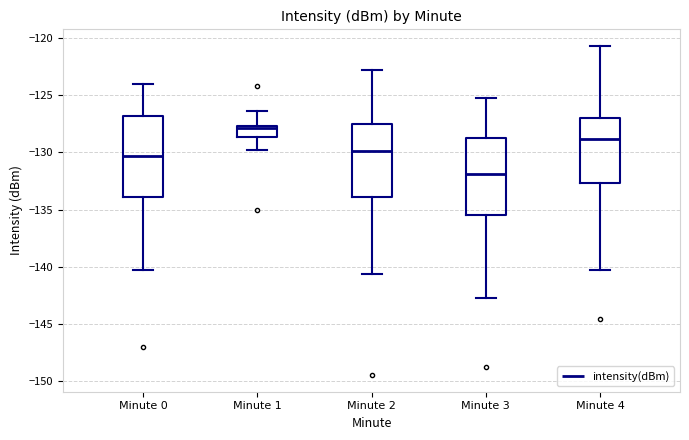

Reading left to right, read every box against the y-axis: the position of its median line, the range the box covers, and the ends of its whiskers. The values are not printed on the chart, so give them approximately, as read against the axis.

Minute 0: median -130.5, box -134.0 to -127.0, whiskers -140.5 to -124.0
Minute 1: median -128.0, box -128.5 to -127.5, whiskers -130.0 to -126.5
Minute 2: median -130.0, box -134.0 to -127.5, whiskers -140.5 to -123.0
Minute 3: median -132.0, box -135.5 to -128.5, whiskers -142.5 to -125.5
Minute 4: median -129.0, box -132.5 to -127.0, whiskers -140.5 to -120.5